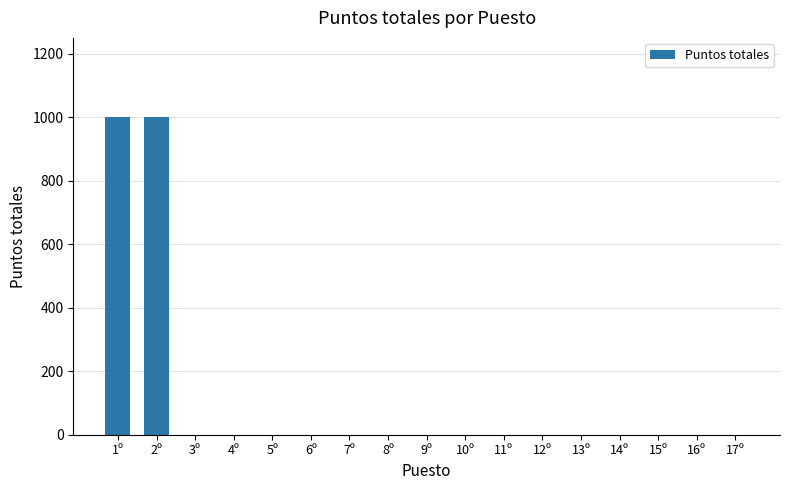

The value at 3º is 427. True or false?

False